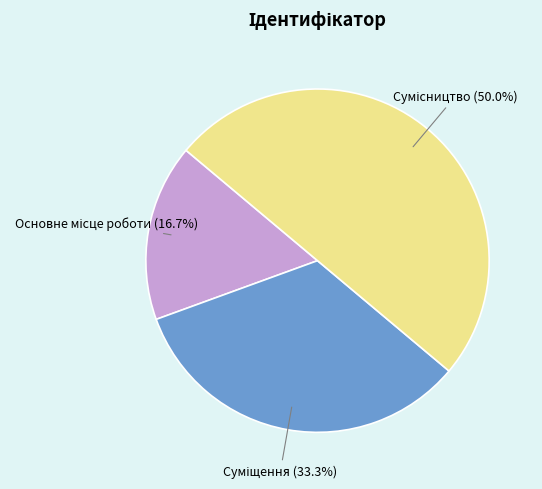

Is the sum of Суміщення and Основне місце роботи greater than half?

No